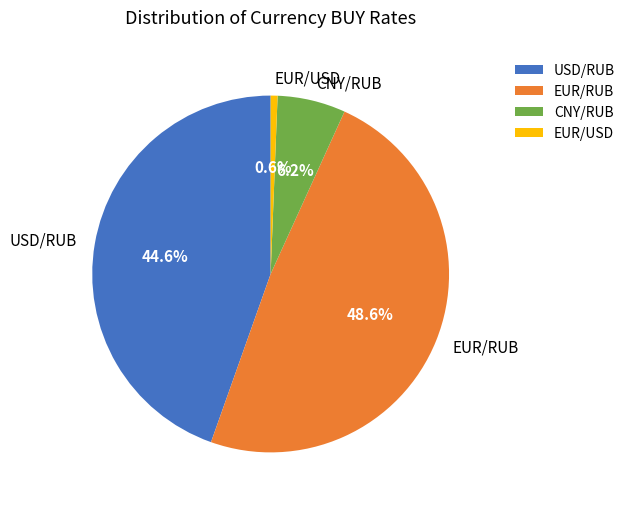

How many segments does this pie chart have?

4